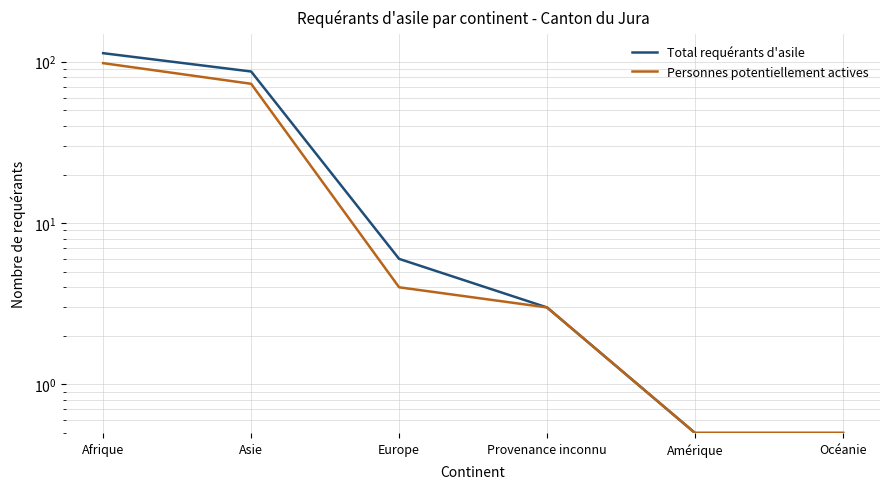

At Afrique, list the series in order from smallest to largest.

Personnes potentiellement actives, Total requérants d'asile